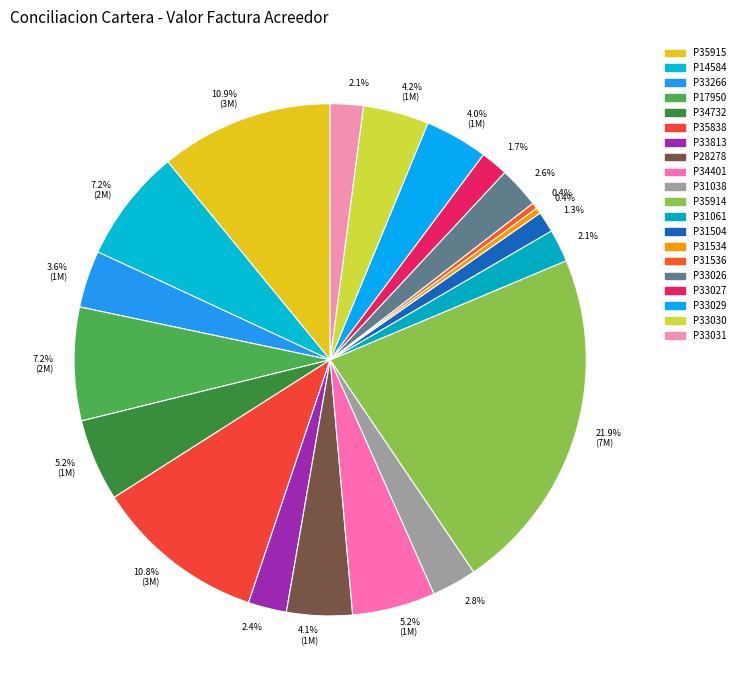

Rank the categories by value from highest to lowest.

P35914, P35915, P35838, P14584, P17950, P34401, P34732, P33030, P28278, P33029, P33266, P31038, P33026, P33813, P33031, P31061, P33027, P31504, P31534, P31536